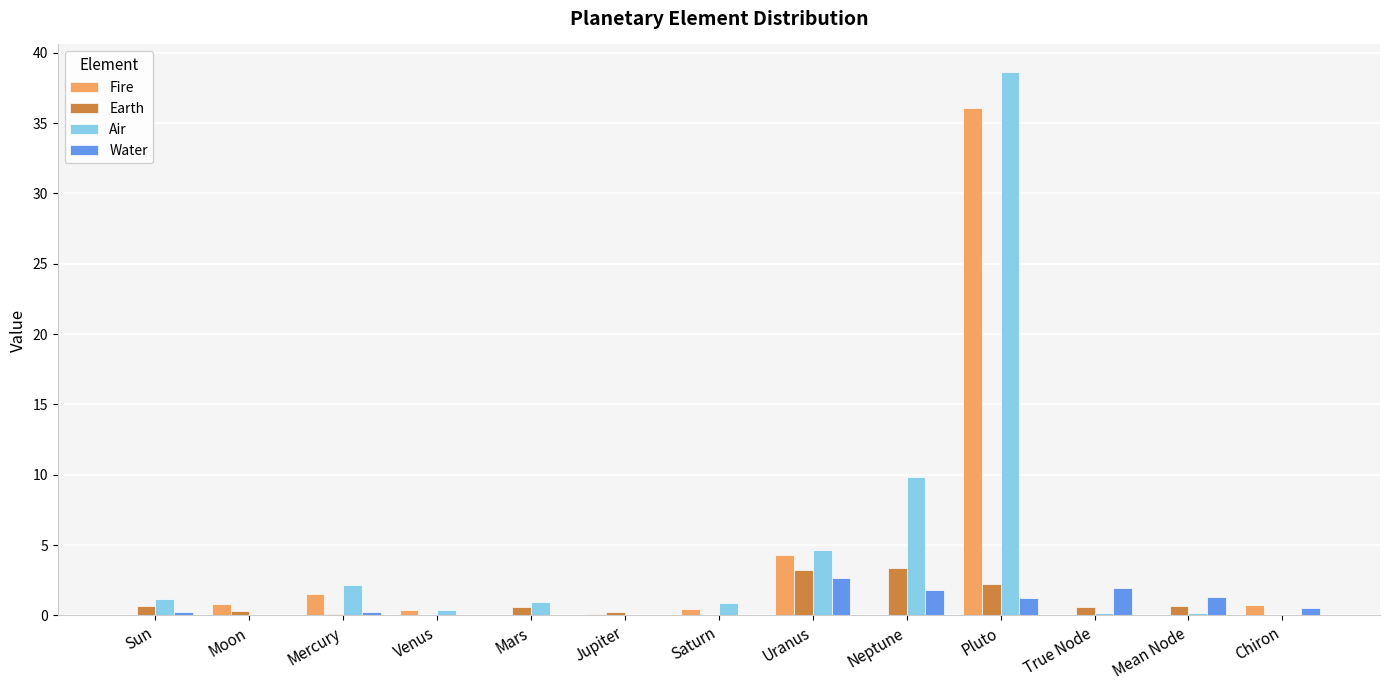

The Water series shows 0.0 at Mars. True or false?

True